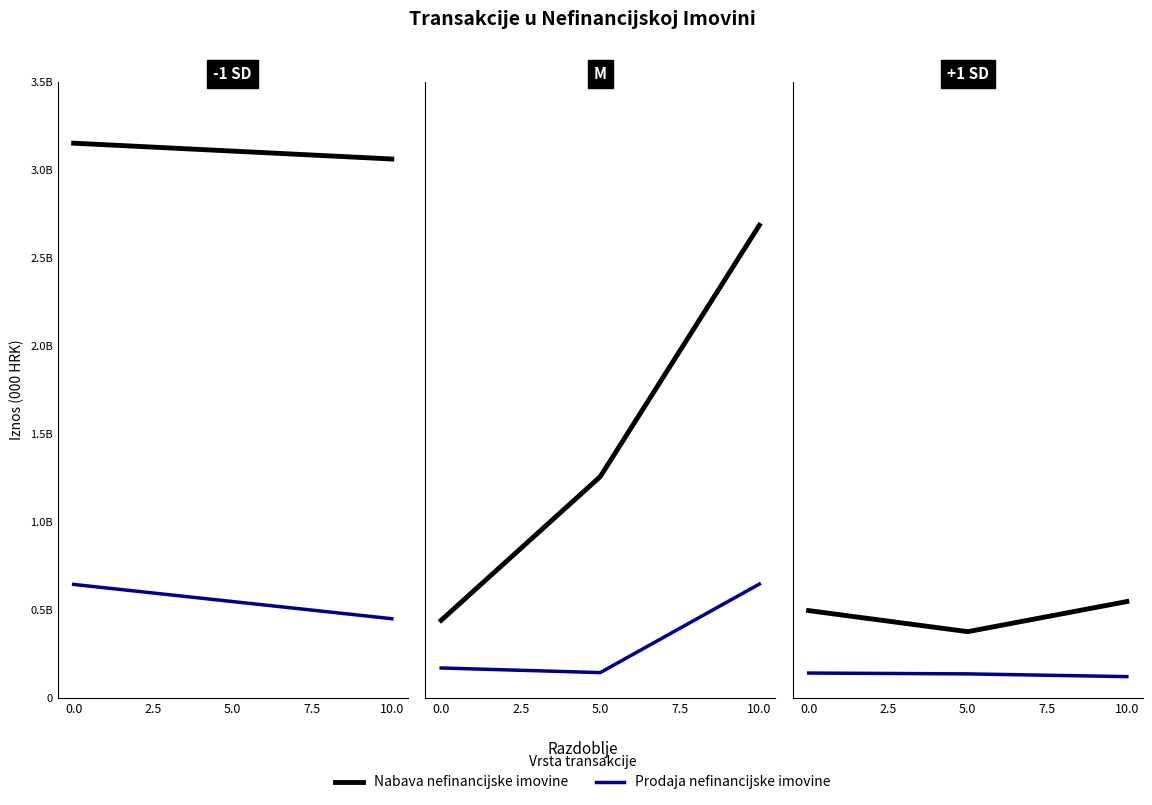

What value does the Prodaja nefinancijske imovine series have at 0.0, to the nearest 10?

141460000